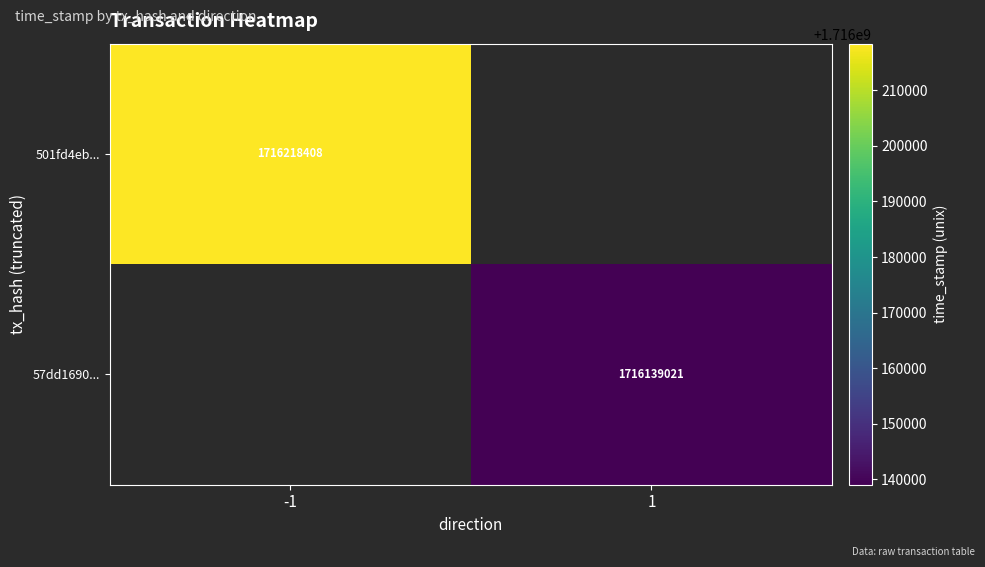

Count the number of categories in the chart.

2